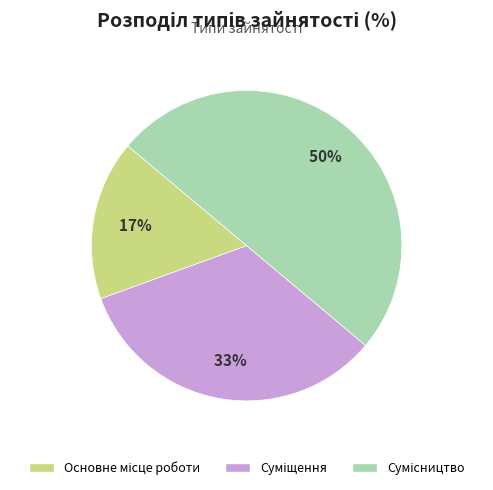

To the nearest percent, what is the difference between the largest and smallest slice percentages?

33%